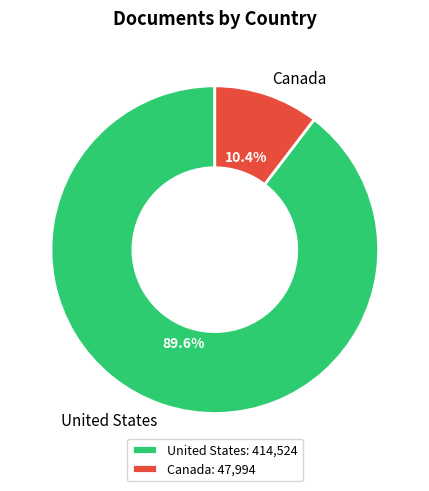

Which category has the biggest portion of the pie?

United States